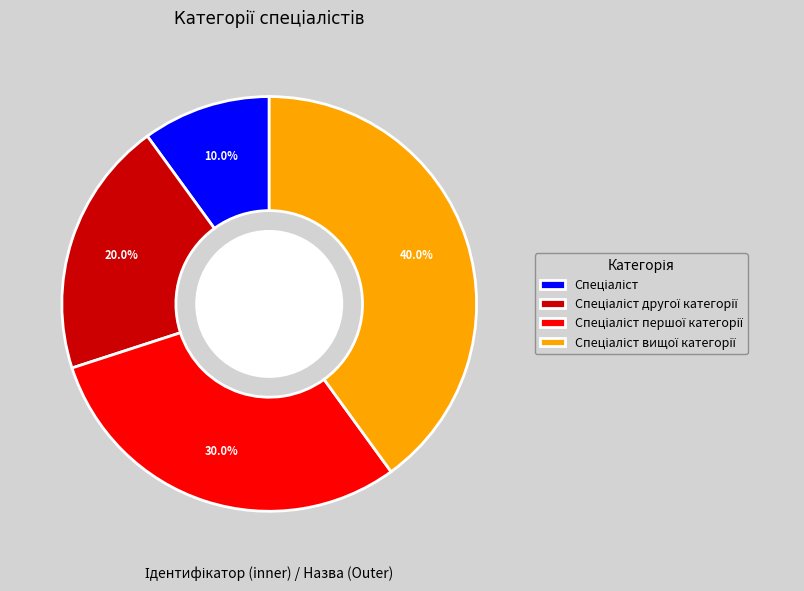

Does any single category account for the majority?

No